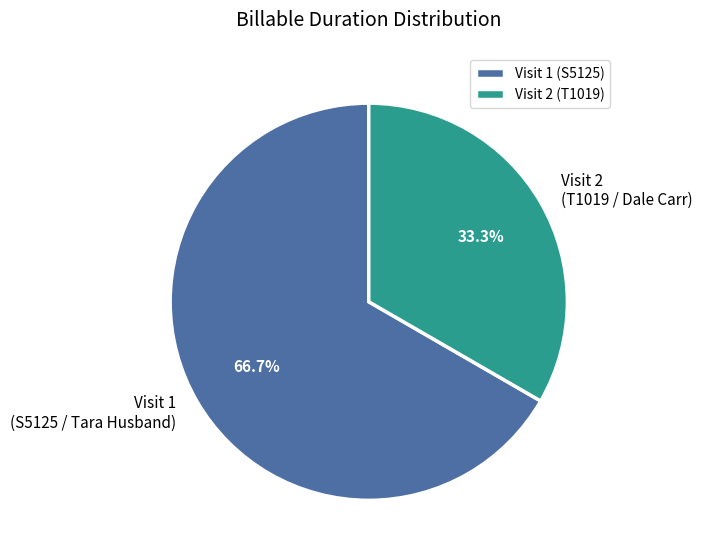

Between Visit 1 (S5125) and Visit 2 (T1019), which is larger?

Visit 1 (S5125)